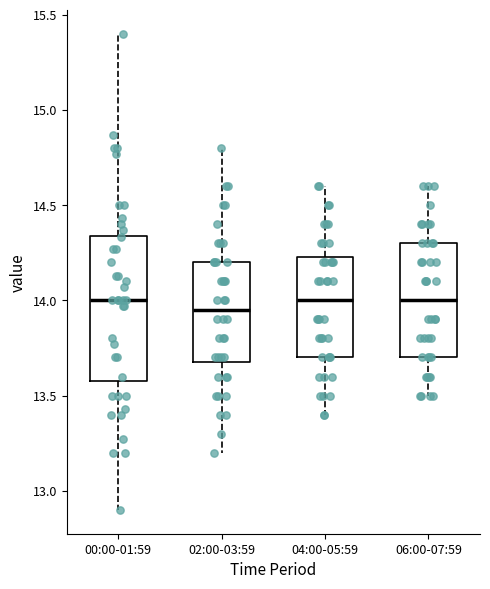

Which box is the tallest, from its lower edge to its upper edge?

00:00-01:59